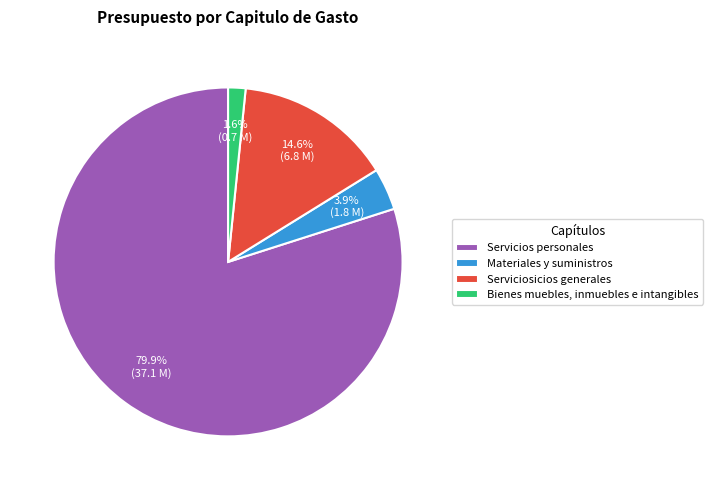

Count the number of slices in the pie.

4